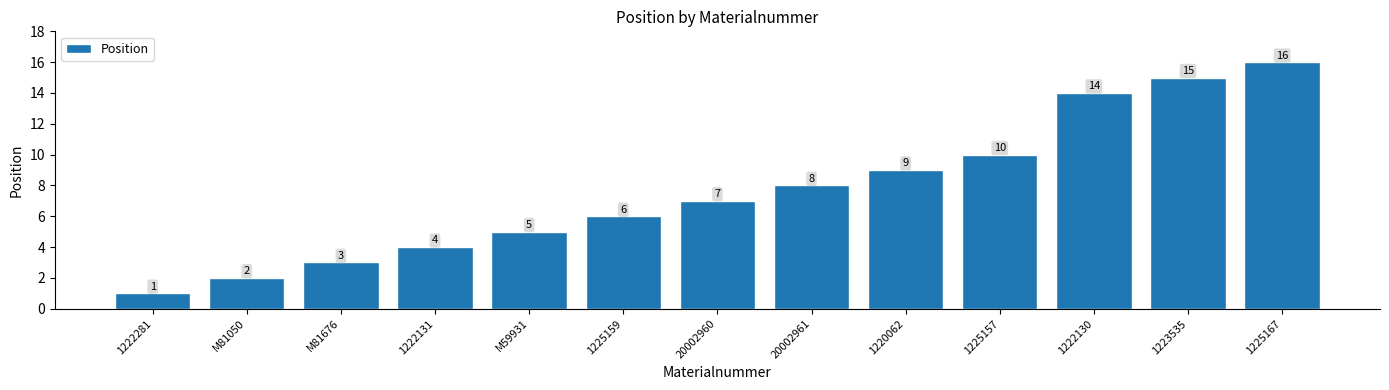

What is the ratio of the value at 1225157 to the value at 1225167?

0.6